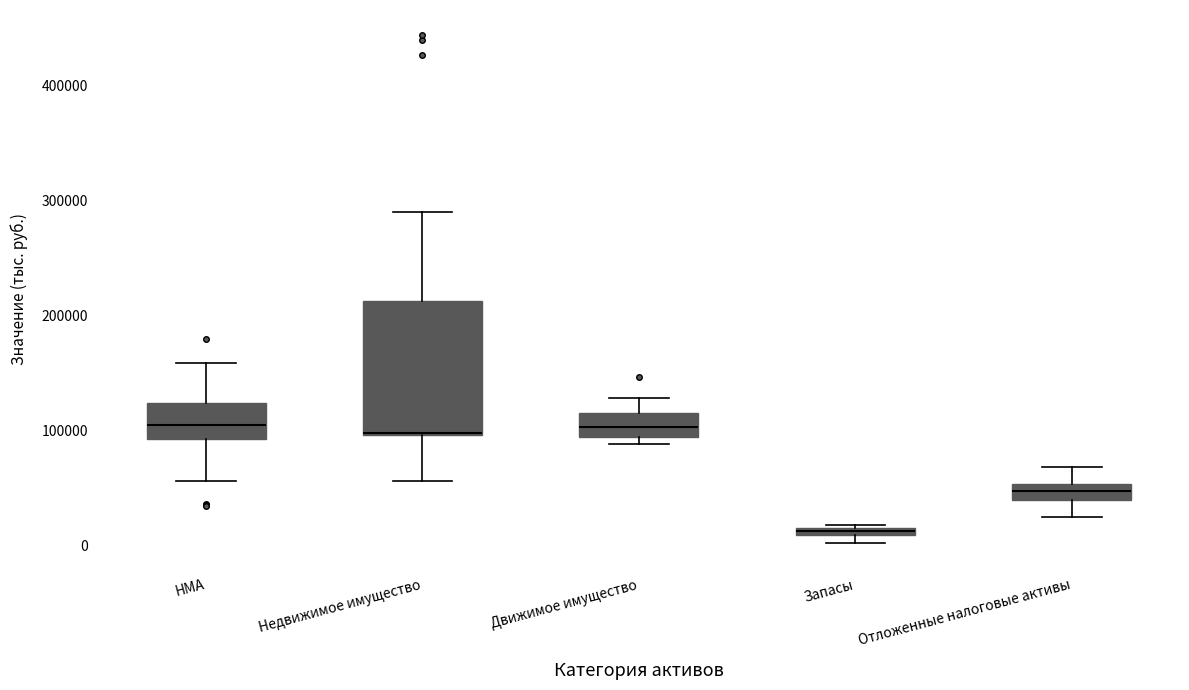

Comparing the boxes themselves (not the whiskers), which one is the tallest?

Недвижимое имущество